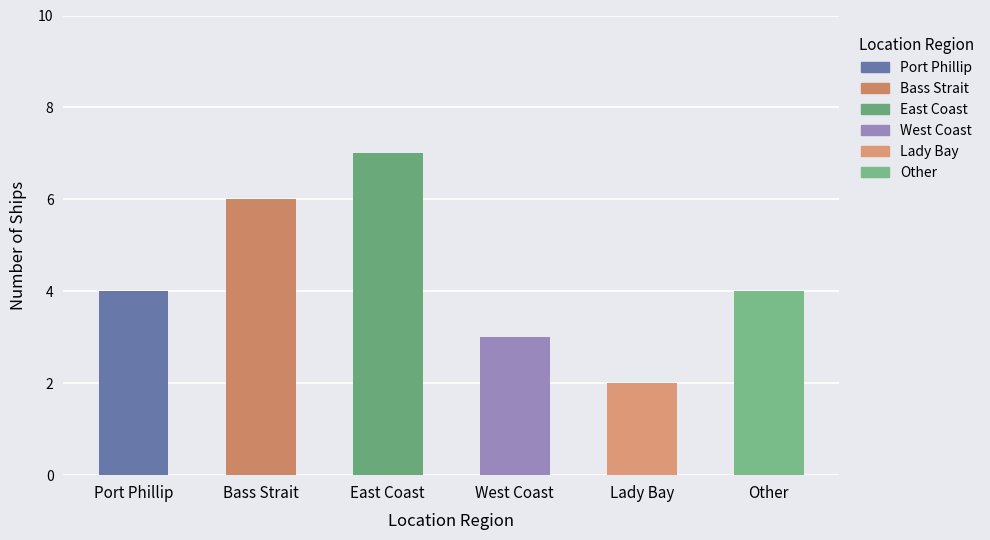

How many series are shown in this chart?

1